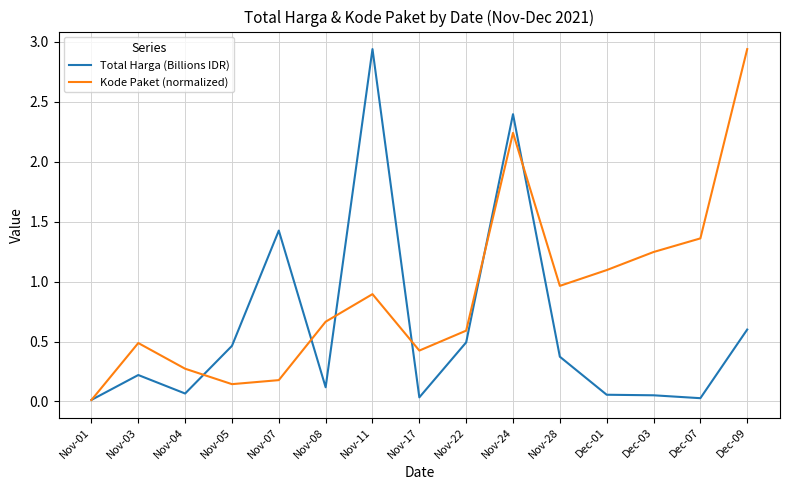

How many lines are shown in the chart?

2